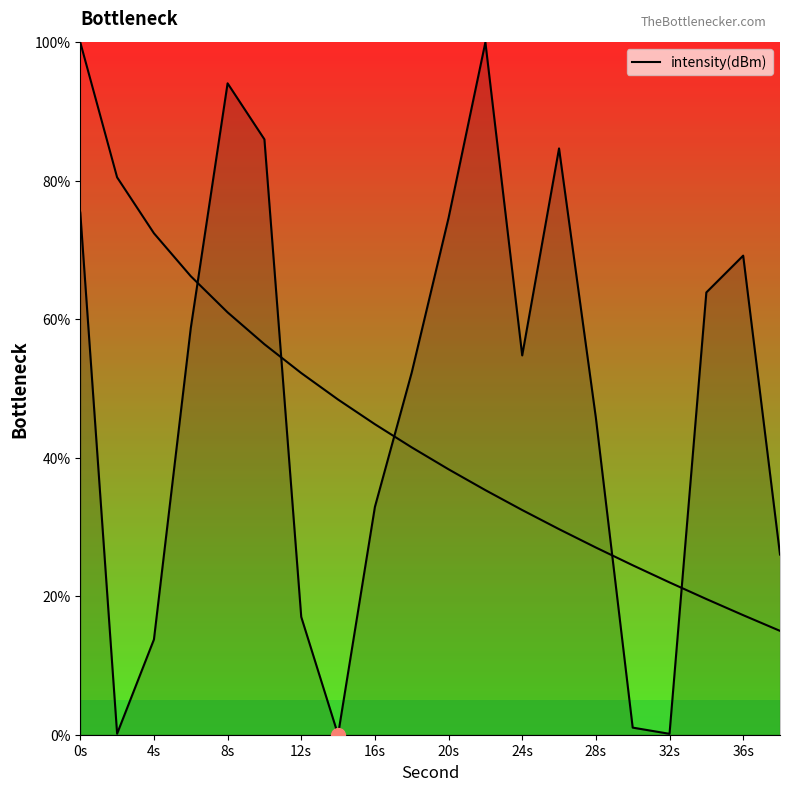

Does the chart display data point markers on the line(s)?

No